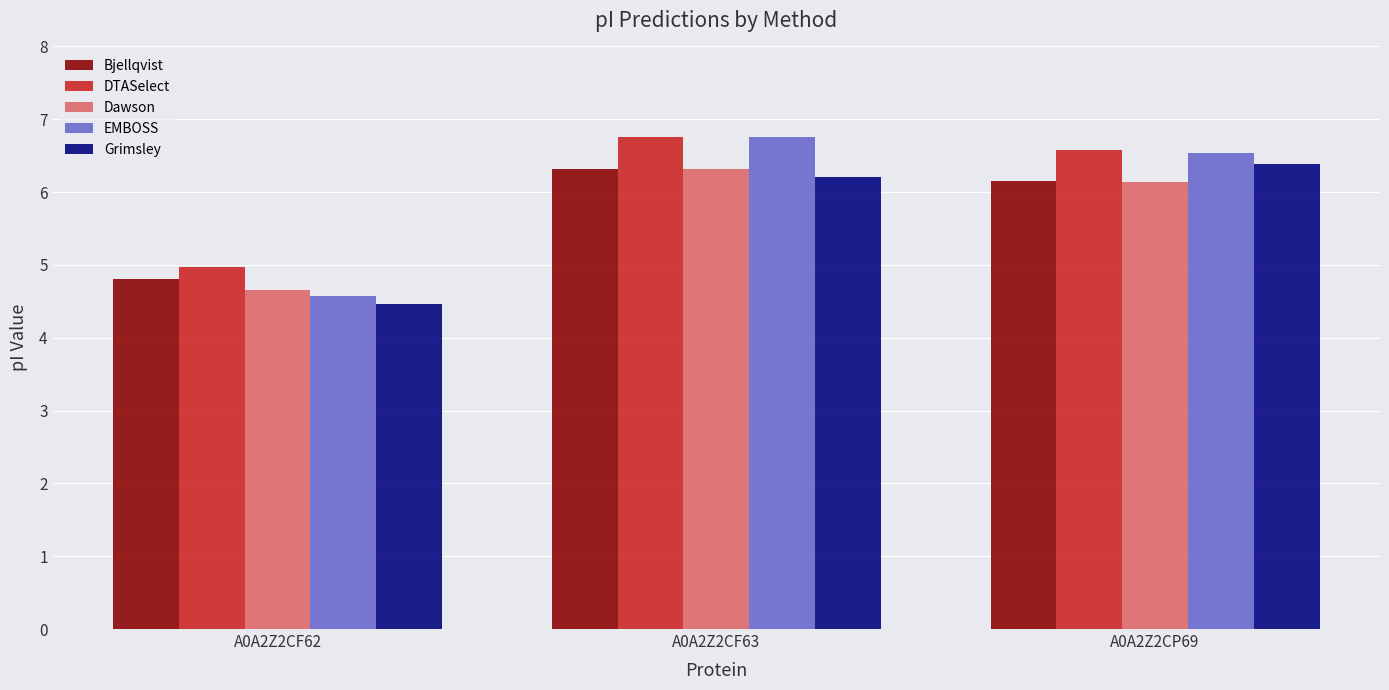

What is the spread (max minus min) of values at A0A2Z2CP69?

0.4